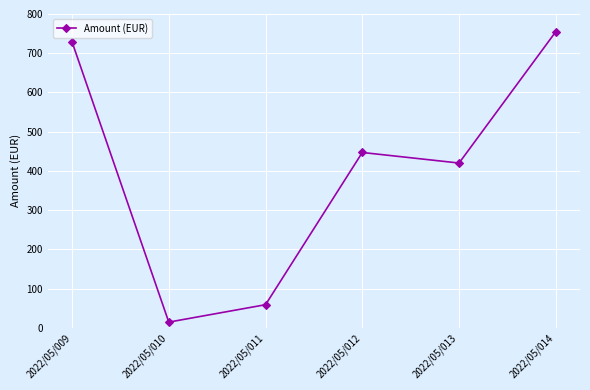

List the labels in order of value, largest first.

2022/05/014, 2022/05/009, 2022/05/012, 2022/05/013, 2022/05/011, 2022/05/010